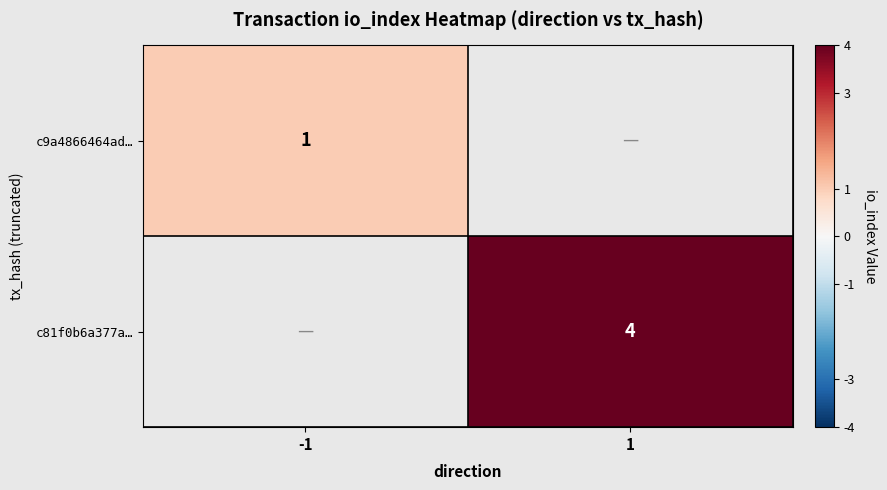

How many categories are shown in the chart?

2